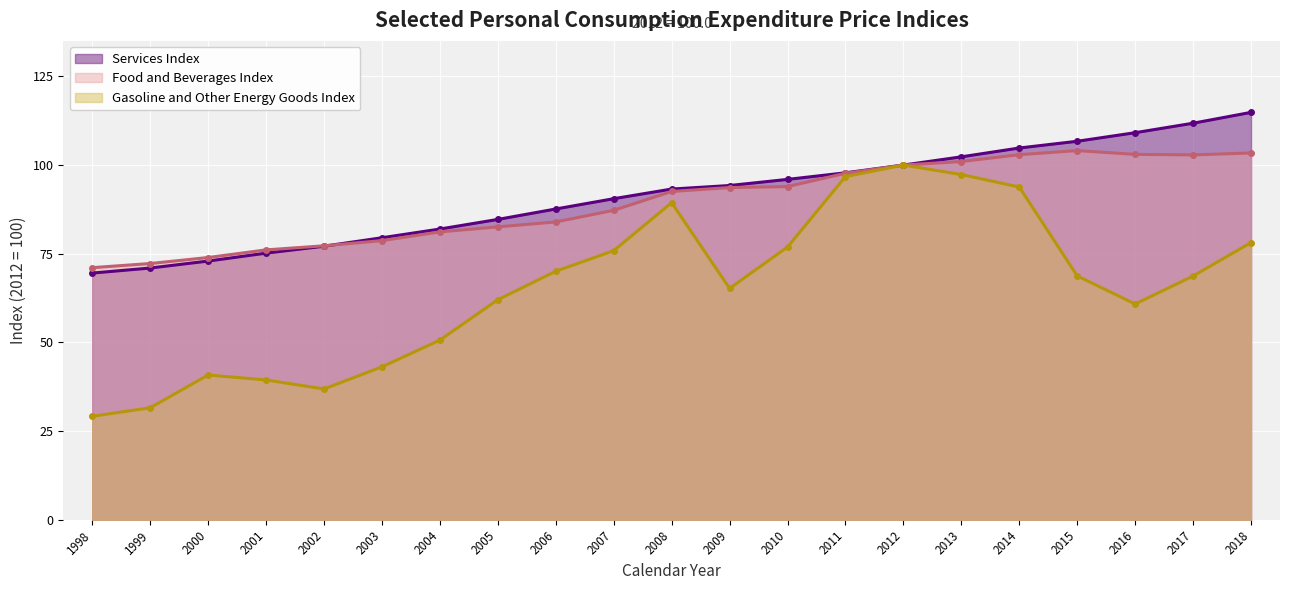

Between which two adjacent categories do Services Index and Food and Beverages Index first intersect?

2002 and 2003